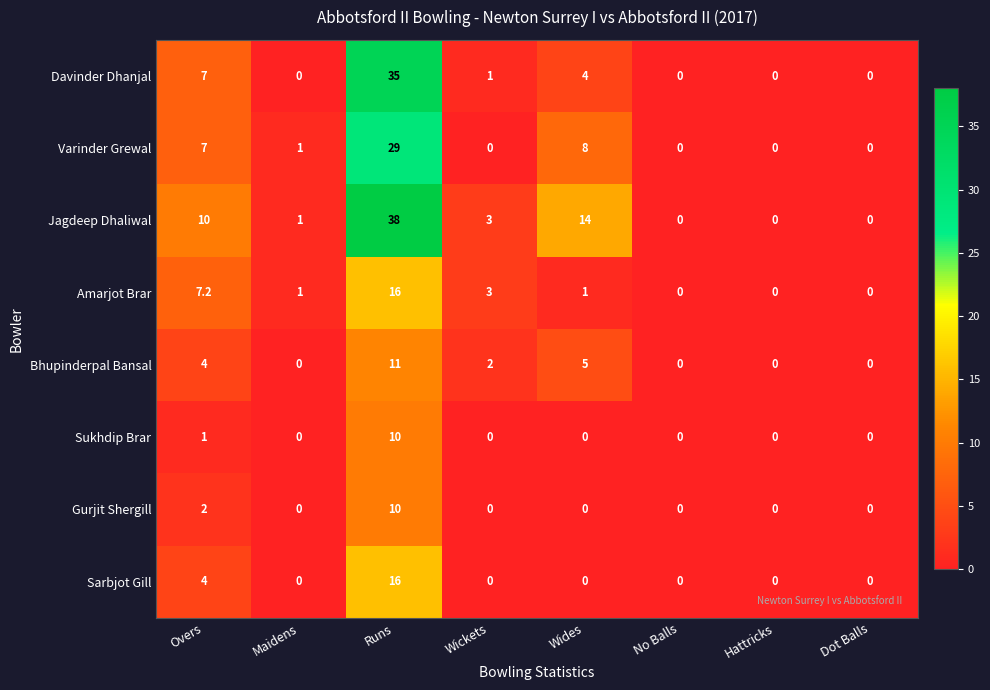

Which series has the largest range (max minus min)?

Jagdeep Dhaliwal